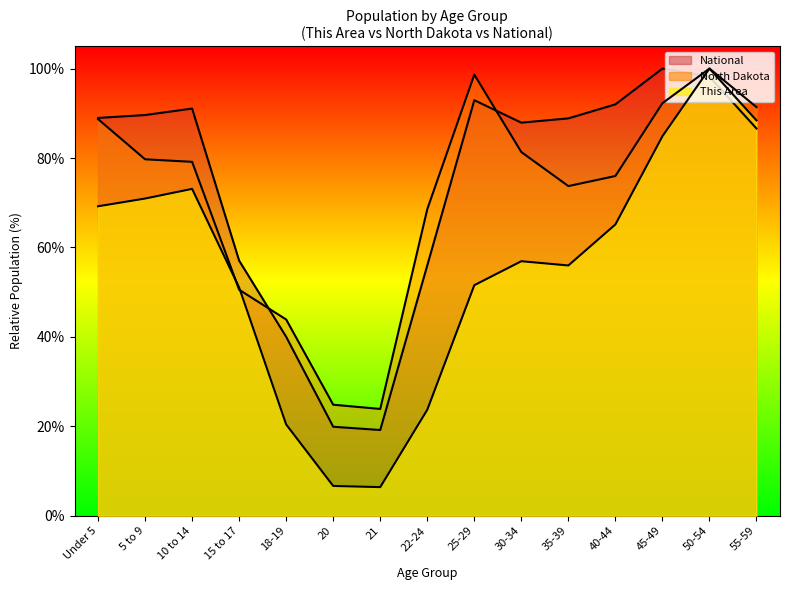

What is the minimum value for National?

19.2